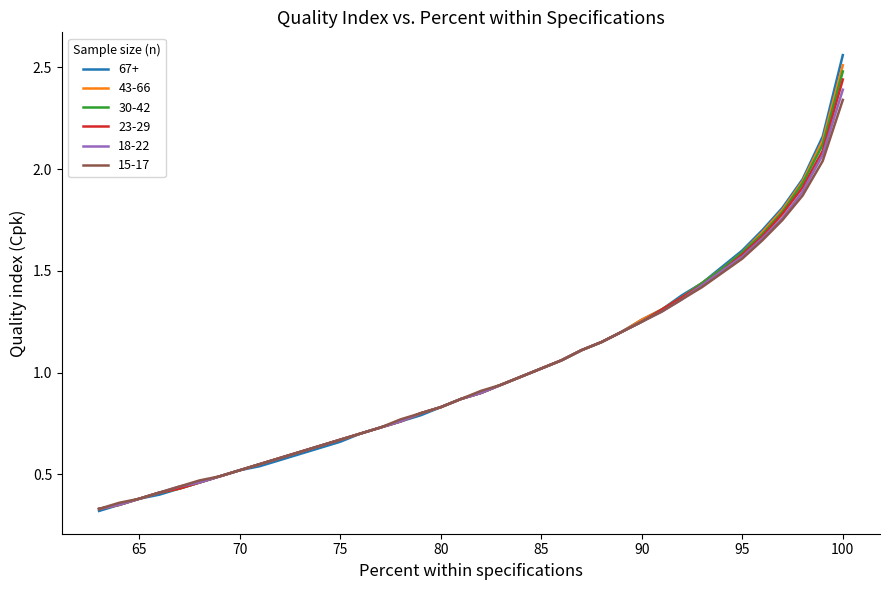

True or false: 23-29 and 15-17 cross at least once.

False